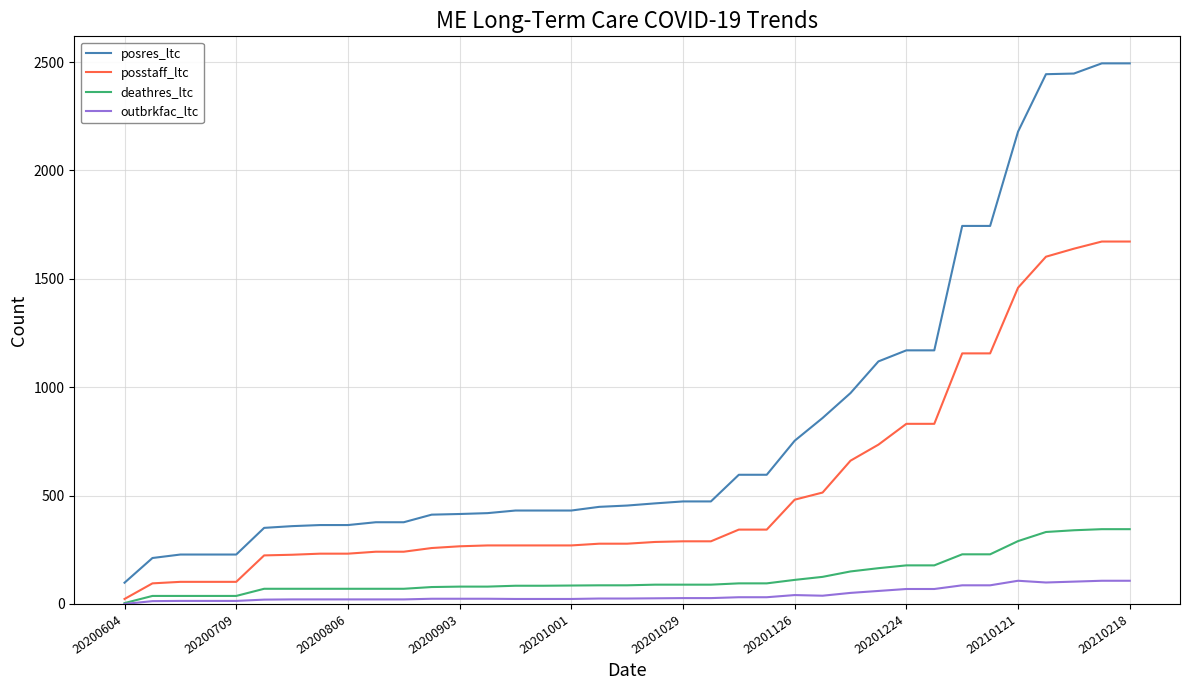

True or false: outbrkfac_ltc and posres_ltc cross at least once.

False